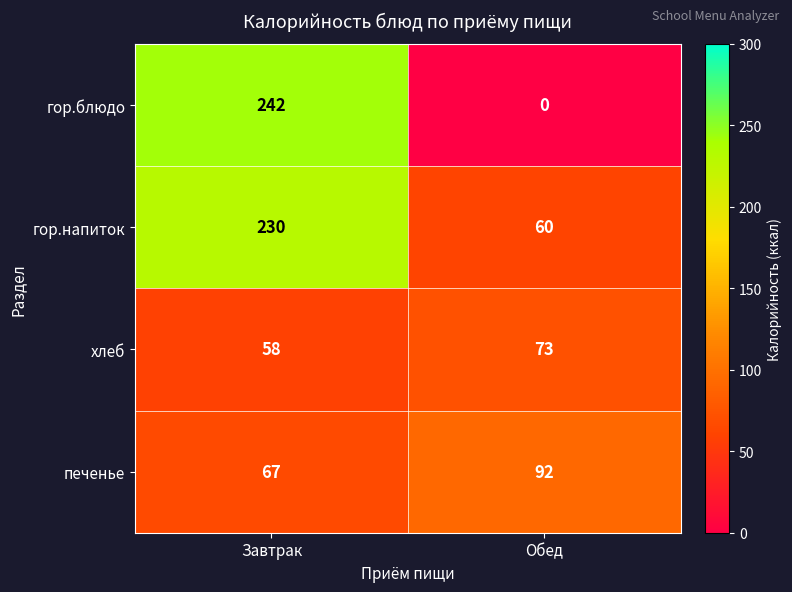

How many series are shown in this chart?

4